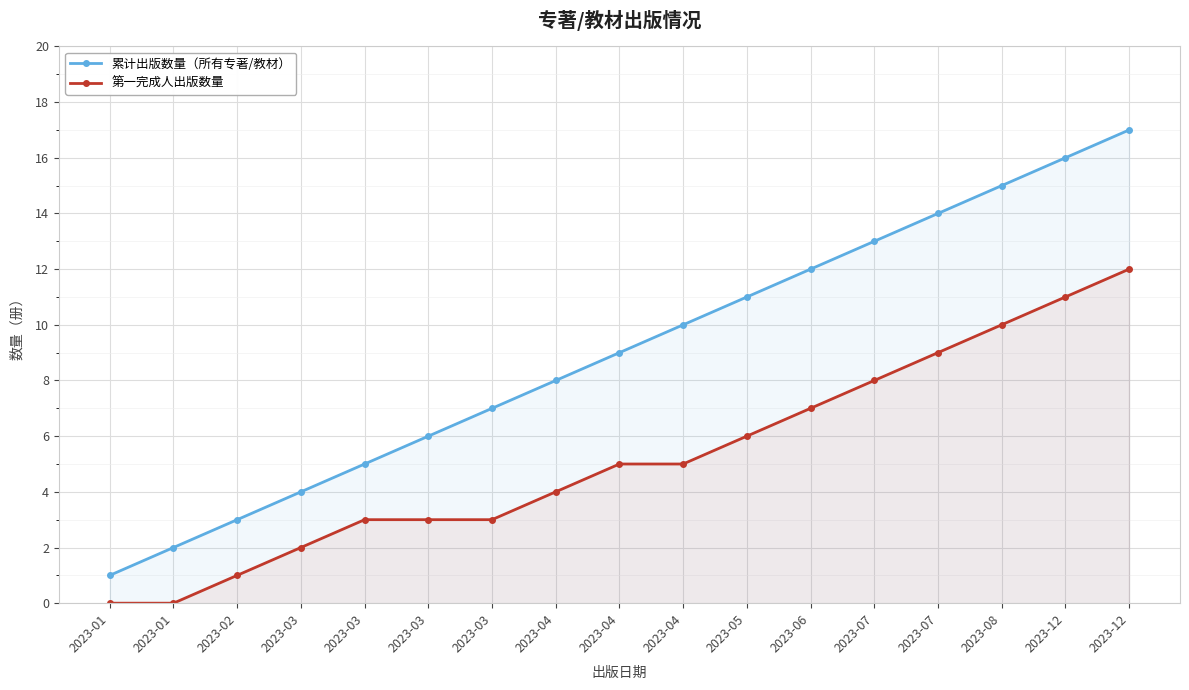

What is the maximum value for 第一完成人出版数量?

12